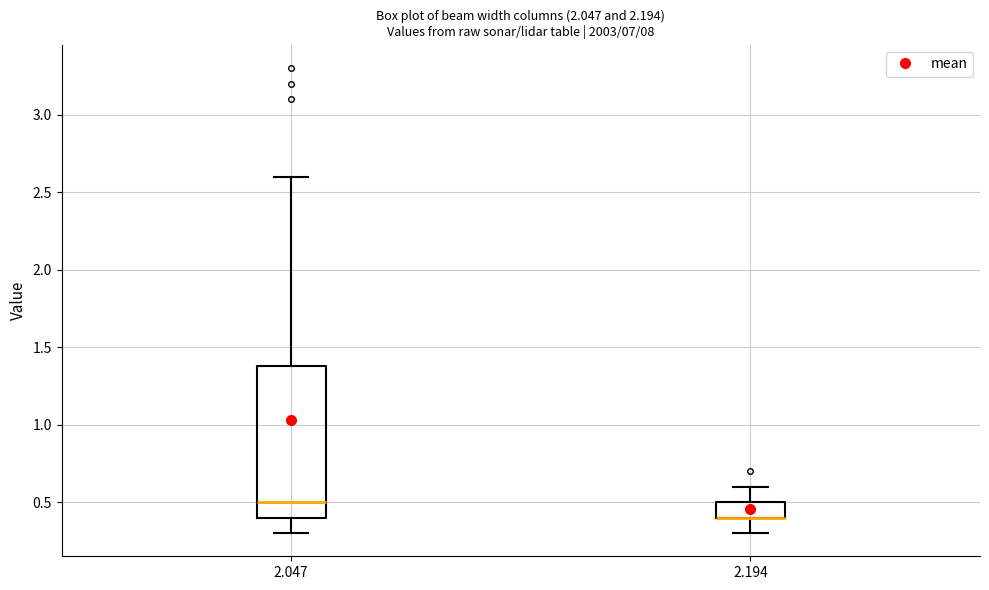

Where does the lower whisker of the box at x = 2.047 end on the y-axis? The values are not printed on the chart, so give them approximately, as read against the axis.

0.3